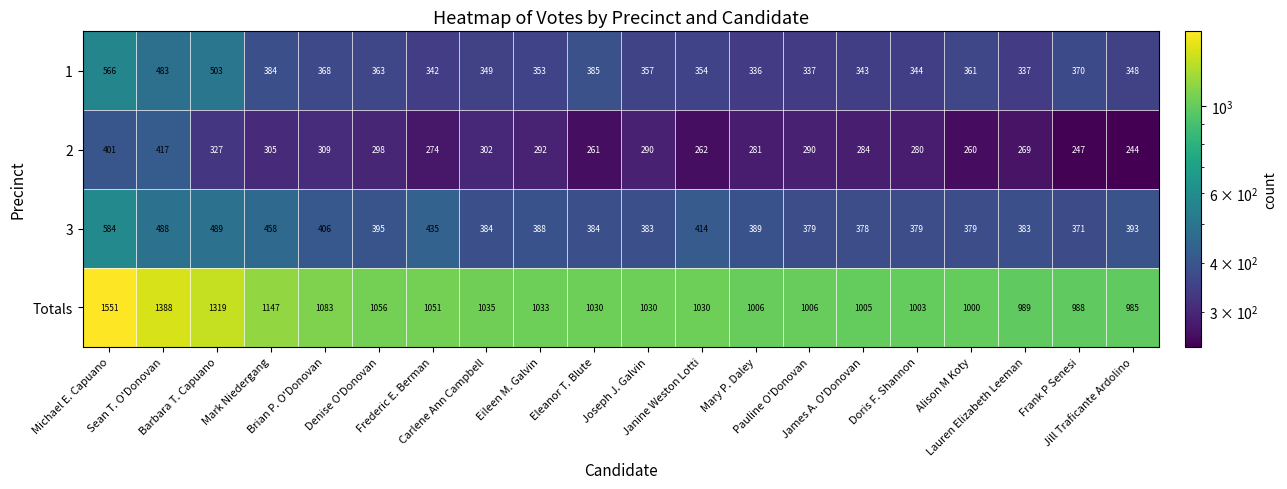

Which series has the widest spread of values?

Totals